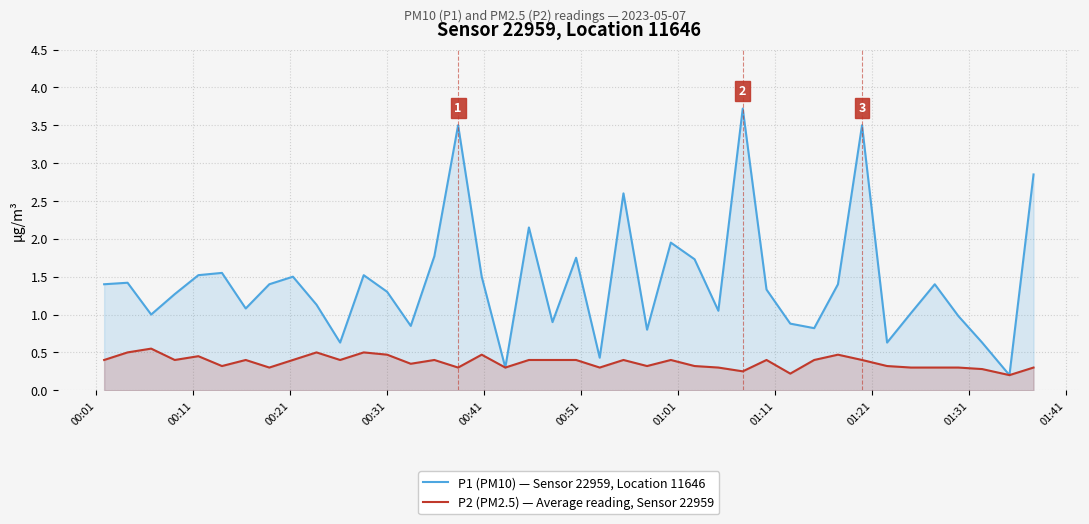

Rank the series by their maximum value, from highest to lowest.

P1 (PM10) — Sensor 22959, Location 11646, P2 (PM2.5) — Average reading, Sensor 22959